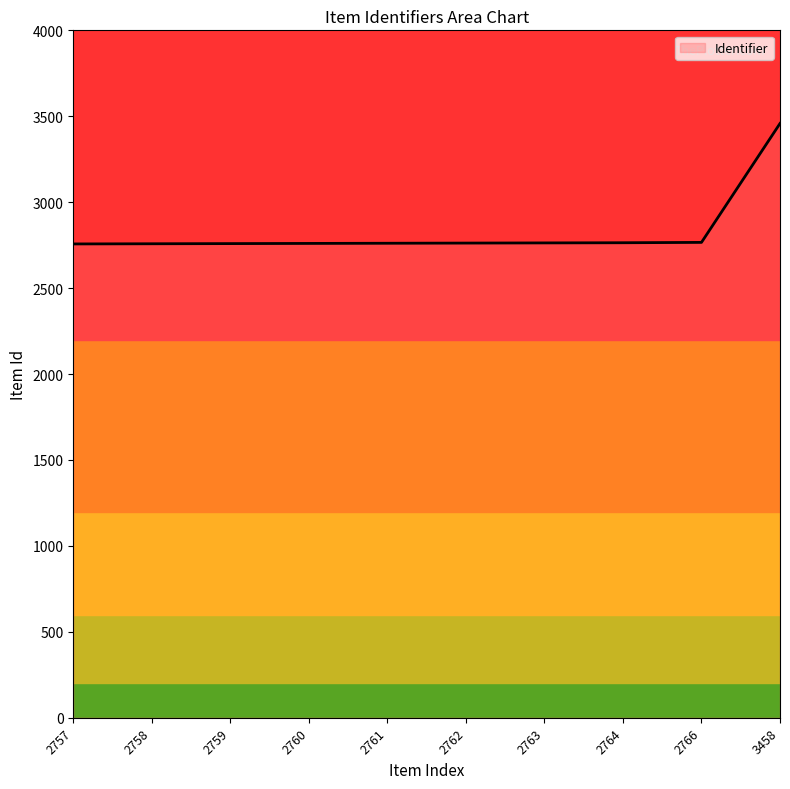

What is the sum of all values?

28308